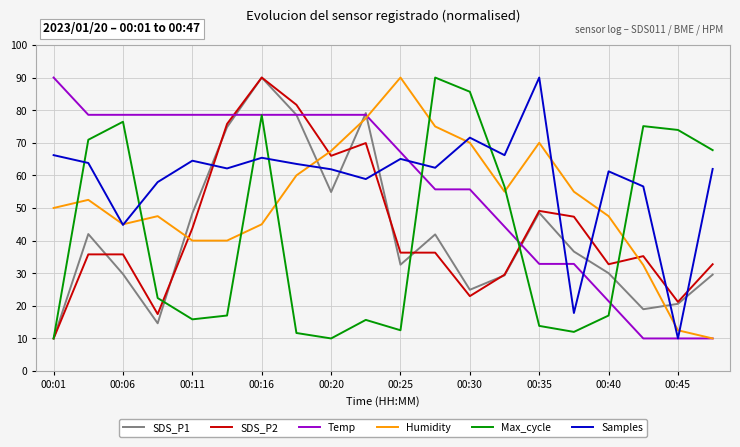

Which series has the largest total across all categories?

Samples